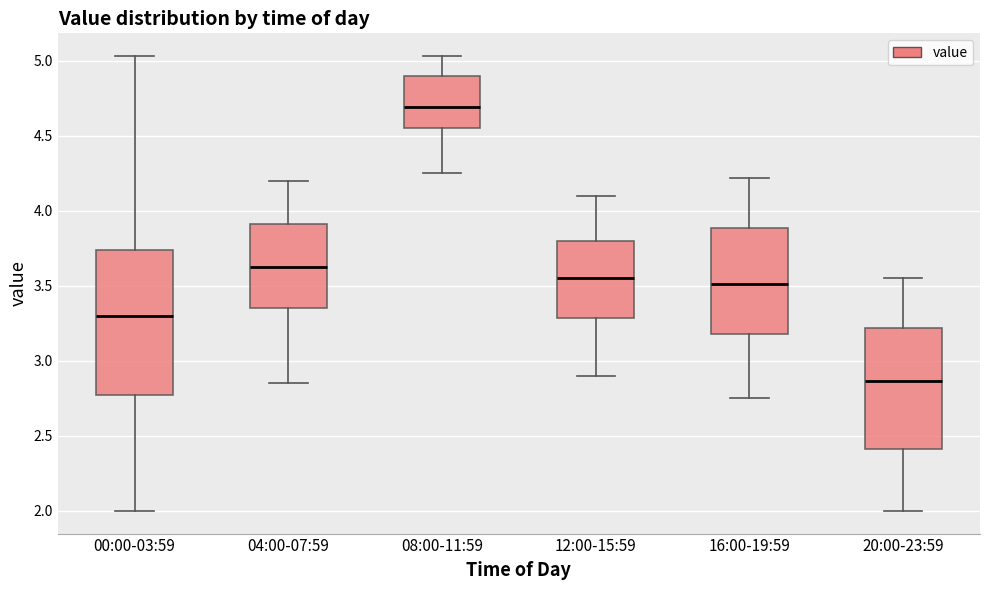

Reading left to right, transcribe this box plot: for each box, give where its median line is, the range the box spans, and where its two whiskers end, as read against the y-axis. The values are not printed on the chart, so give them approximately, as read against the axis.

00:00-03:59: median 3.30, box 2.75 to 3.75, whiskers 2.00 to 5.05
04:00-07:59: median 3.65, box 3.35 to 3.90, whiskers 2.85 to 4.20
08:00-11:59: median 4.70, box 4.55 to 4.90, whiskers 4.25 to 5.05
12:00-15:59: median 3.55, box 3.30 to 3.80, whiskers 2.90 to 4.10
16:00-19:59: median 3.50, box 3.20 to 3.90, whiskers 2.75 to 4.20
20:00-23:59: median 2.85, box 2.40 to 3.20, whiskers 2.00 to 3.55